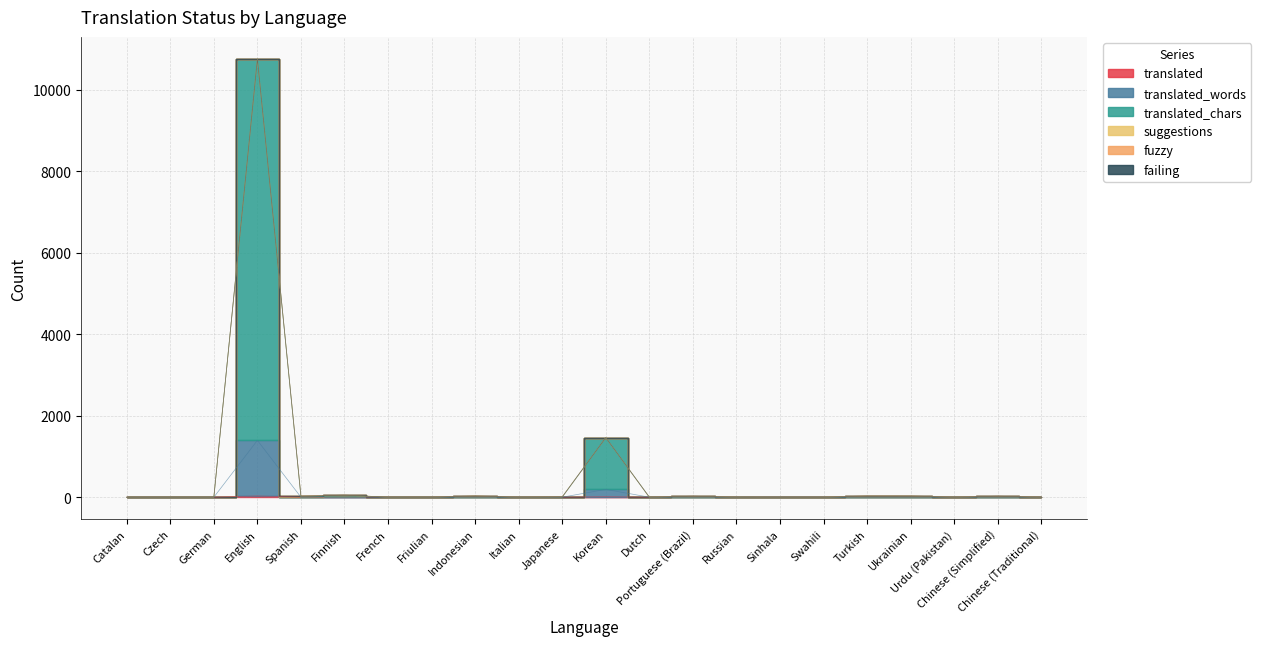

True or false: translated_words and translated_chars cross at least once.

False